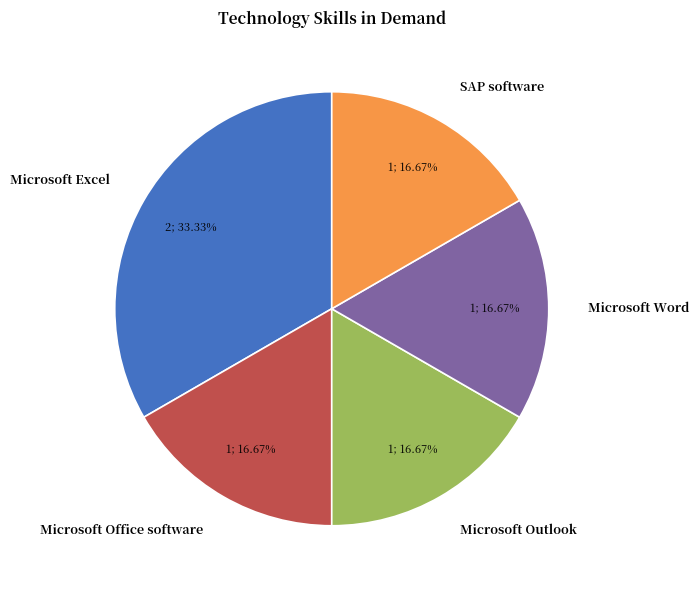

Approximately how many times larger is the value at Microsoft Outlook compared to Microsoft Excel?

0.5